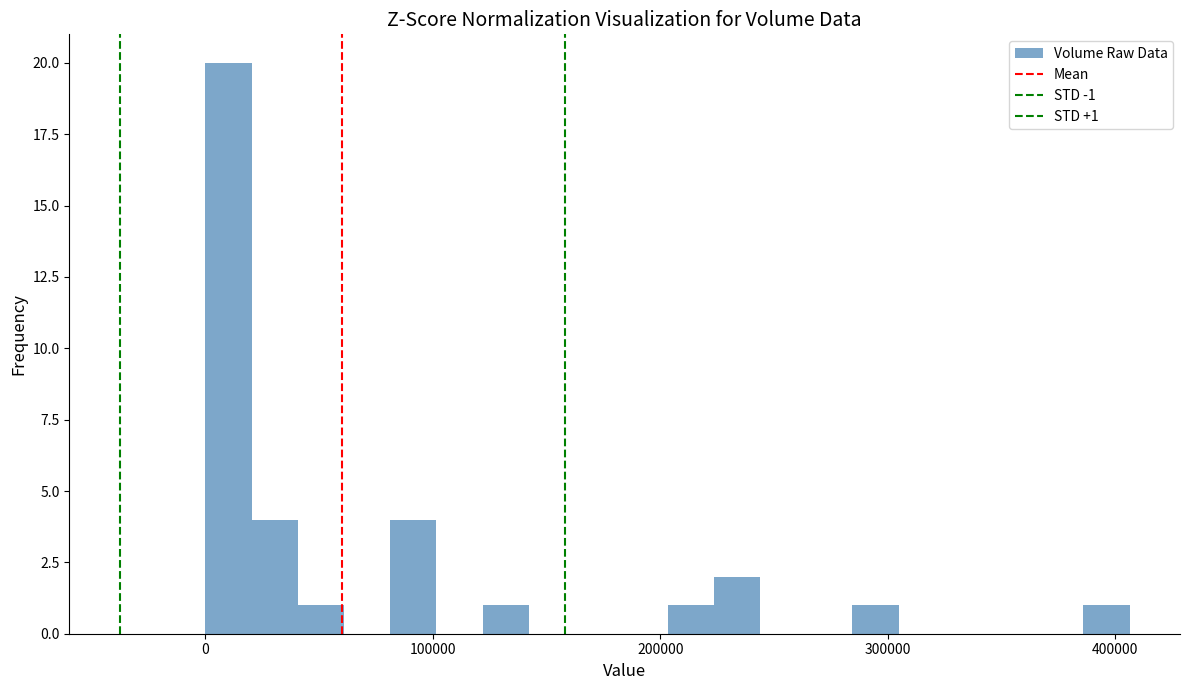

Read against the x-axis, roughly where is the centre of the tallest bar?

10000